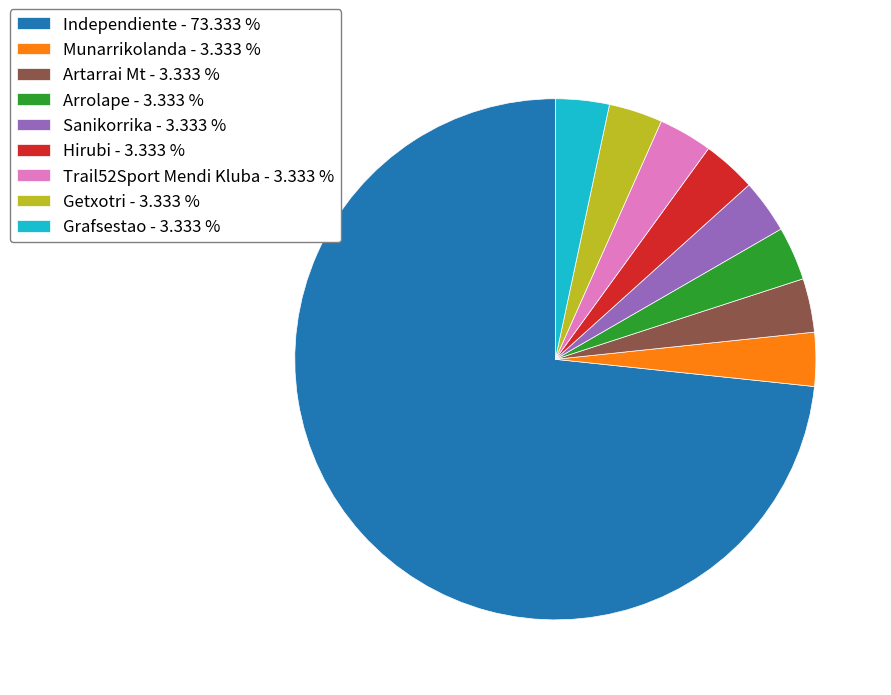

What is the largest slice in the pie chart?

Independiente